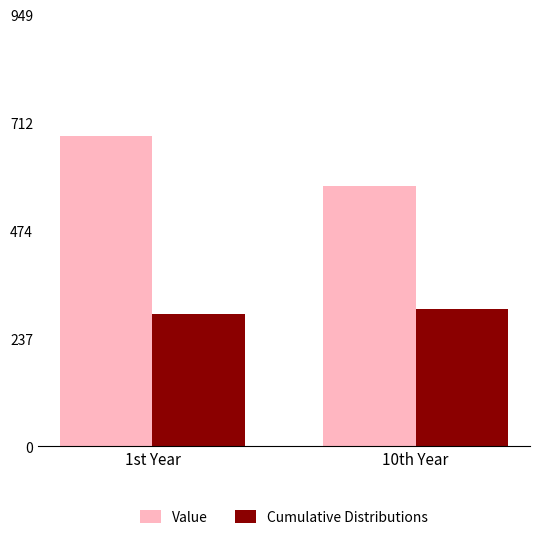

Which series has the widest spread of values?

Value